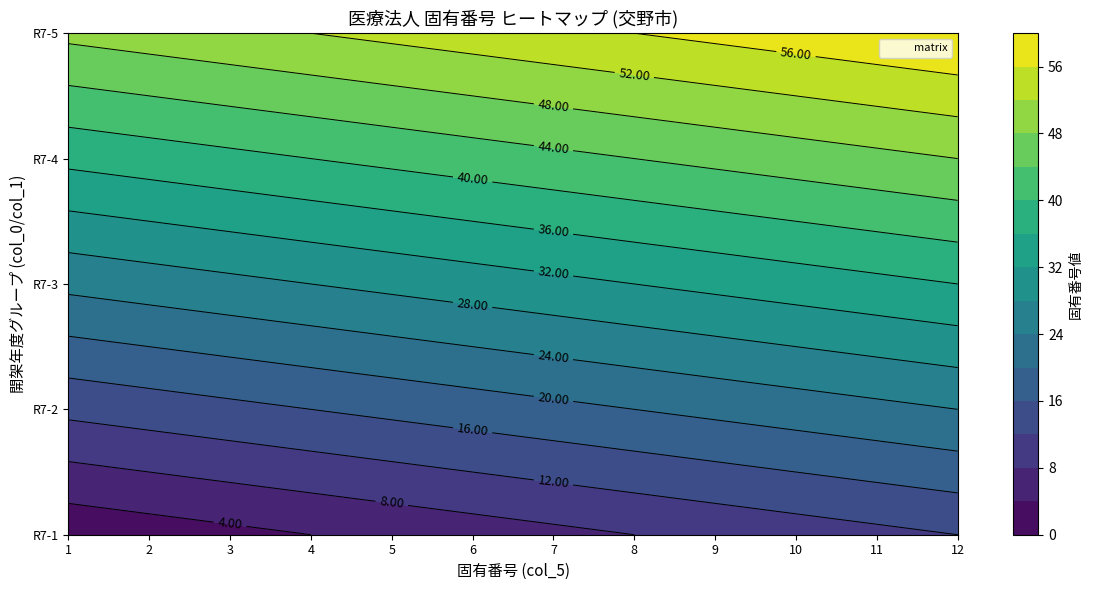

What is the spread (max minus min) of values at 交野市-4?

48